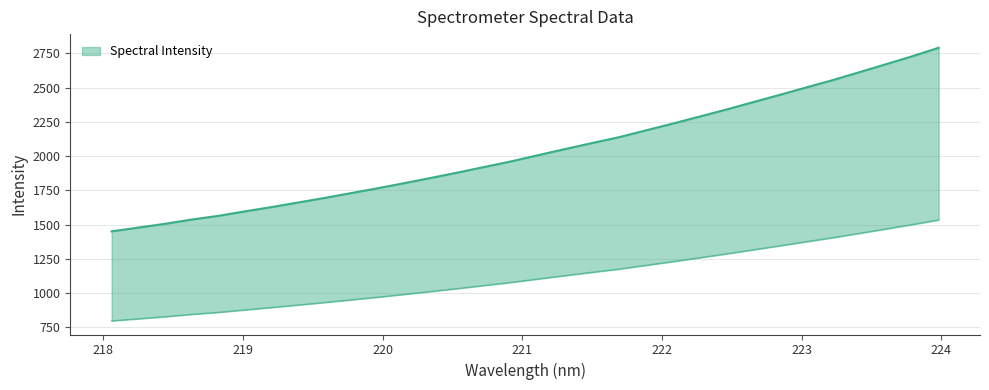

Rank the categories by value from highest to lowest.

223.9802, 223.7895, 223.5987, 223.408, 223.2172, 223.0264, 222.8355, 222.6447, 222.4538, 222.263, 222.0721, 221.8812, 221.6902, 221.4993, 221.3083, 221.1174, 220.9264, 220.7354, 220.5444, 220.3533, 220.1623, 219.9712, 219.7801, 219.589, 219.3979, 219.2067, 219.0156, 218.8244, 218.6332, 218.442, 218.2508, 218.0596